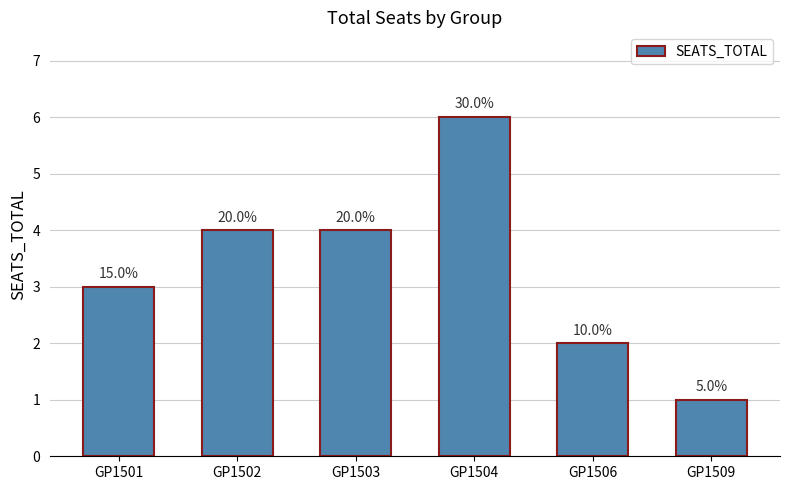

What is the difference between the values at GP1504 and GP1502?

2